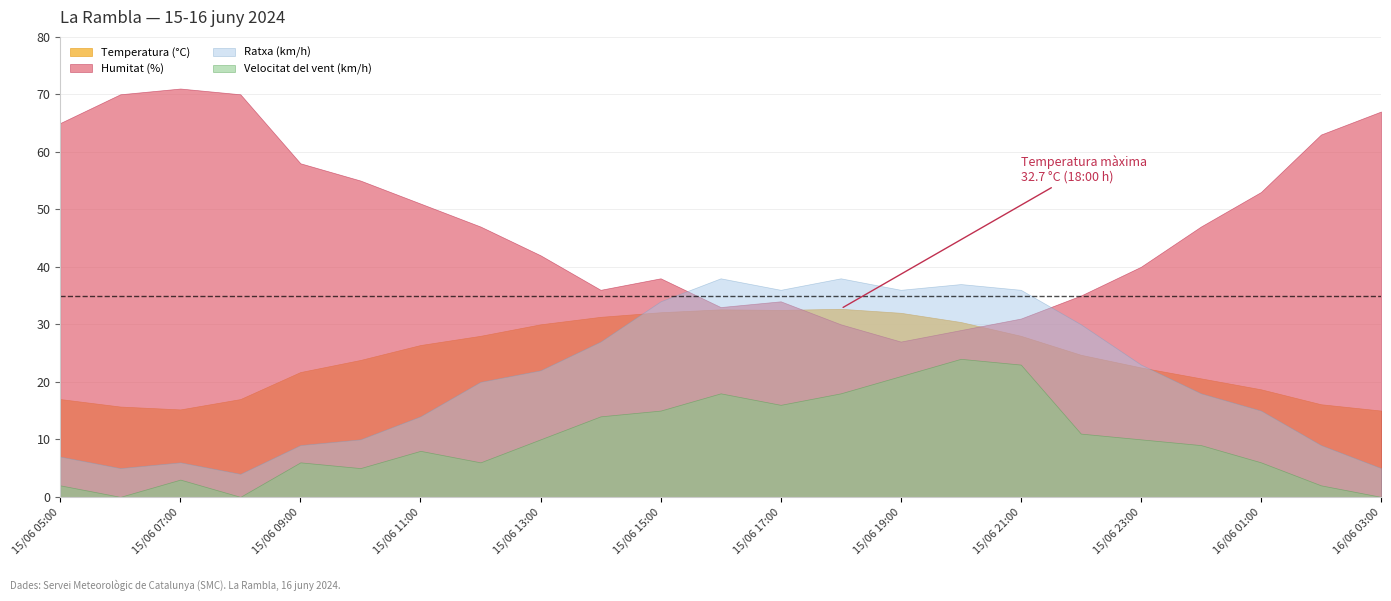

How many interior local peaks does the Ratxa (km/h) series have?

4